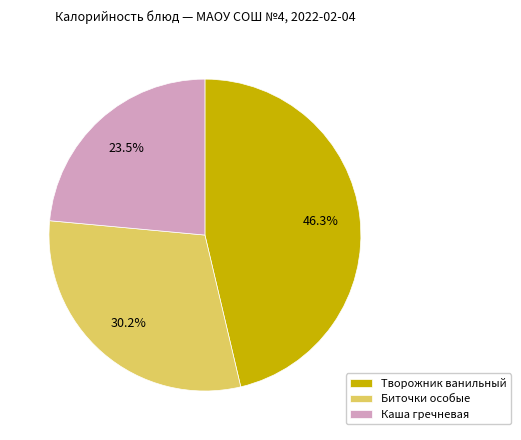

To the nearest percent, what is the average slice percentage?

33%